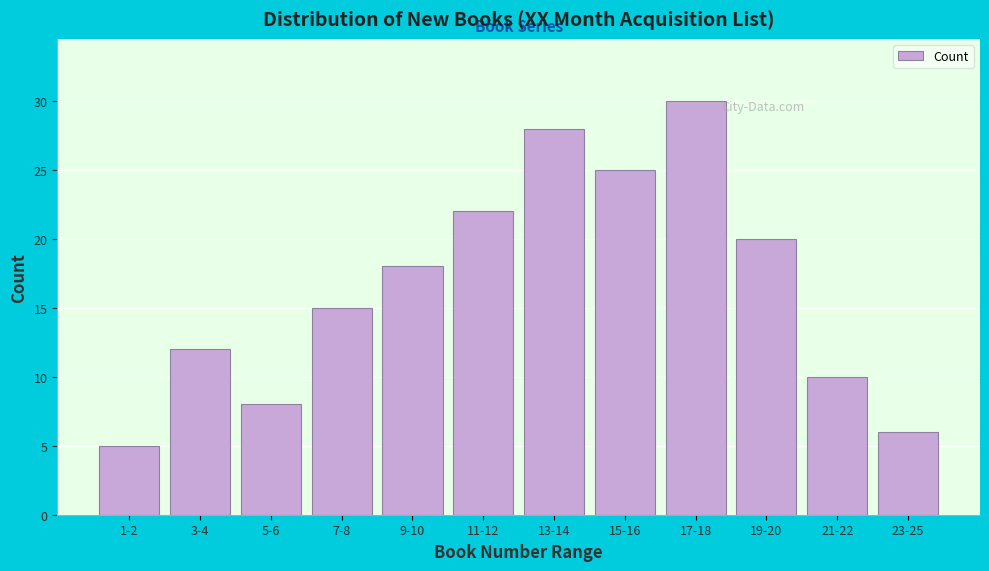

Reading left to right, transcribe all the data shown in this chart.

1-2=5	3-4=12	5-6=8	7-8=15	9-10=18	11-12=22	13-14=28	15-16=25	17-18=30	19-20=20	21-22=10	23-25=6